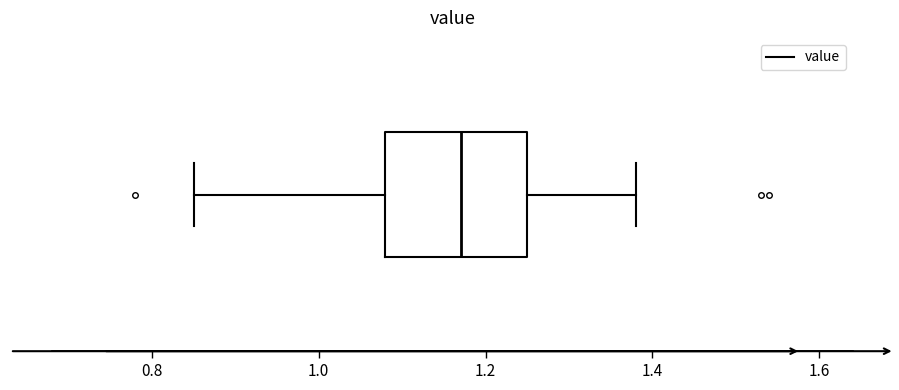

Transcribe this box plot: give where the median line is, the range the box spans, and where the two whiskers end, as read against the x-axis. The values are not printed on the chart, so give them approximately, as read against the axis.

median 1.18, box 1.08 to 1.26, whiskers 0.86 to 1.38